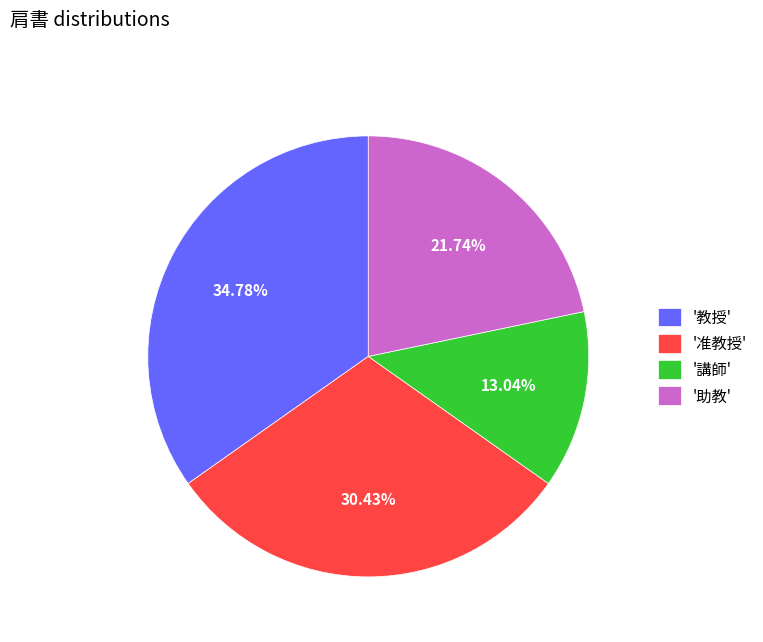

Rank the categories by value from lowest to highest.

'講師', '助教', '准教授', '教授'